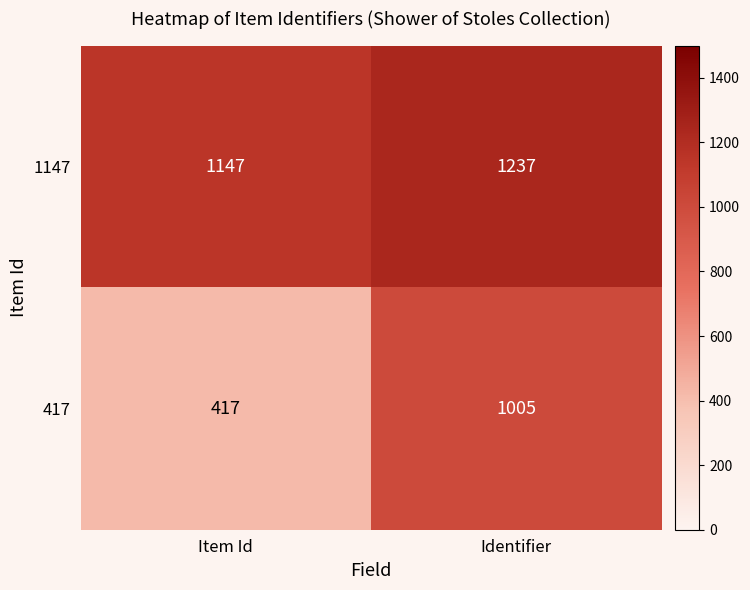

How many data points does each series have?

2